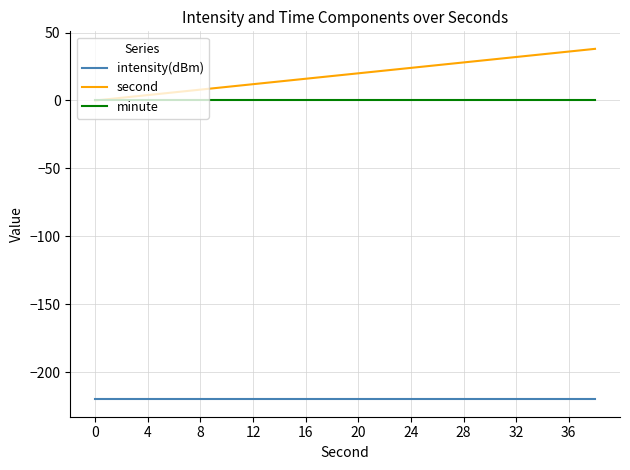

Which series has the largest total across all categories?

second